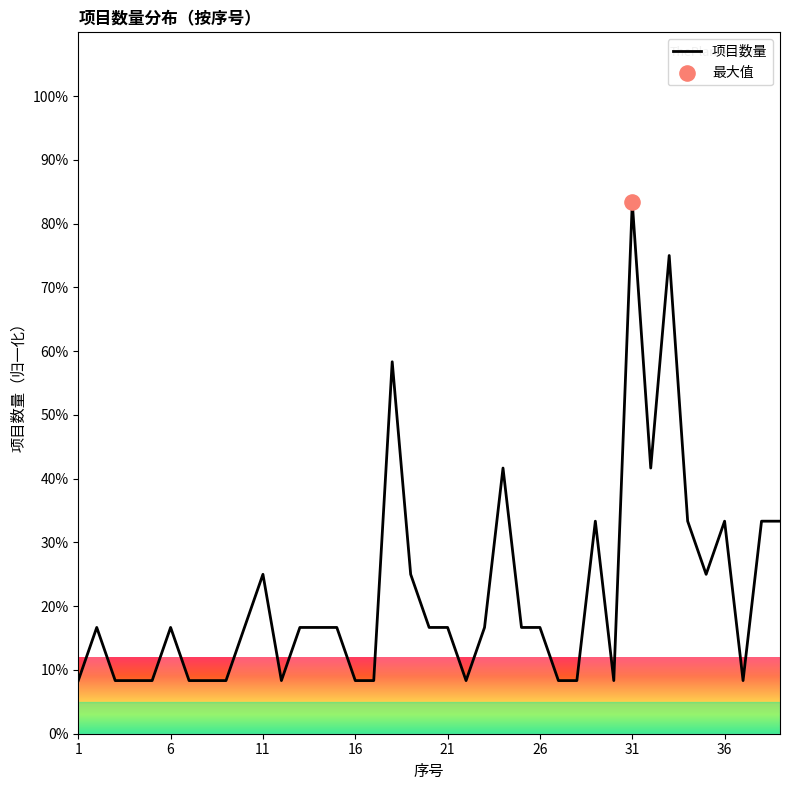

What is the difference between the maximum and minimum values?

75.0